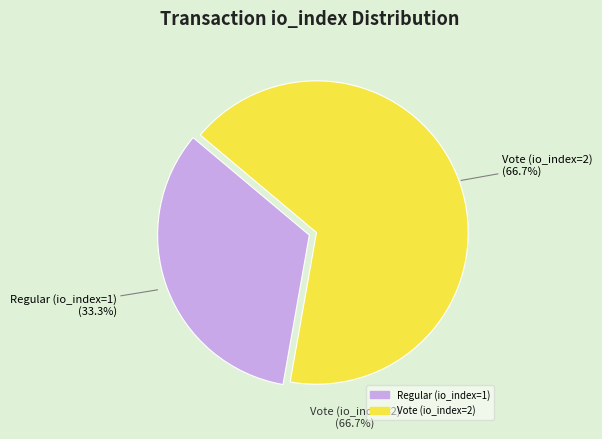

To the nearest percent, what percentage of the pie is Regular (io_index=1)?

33%